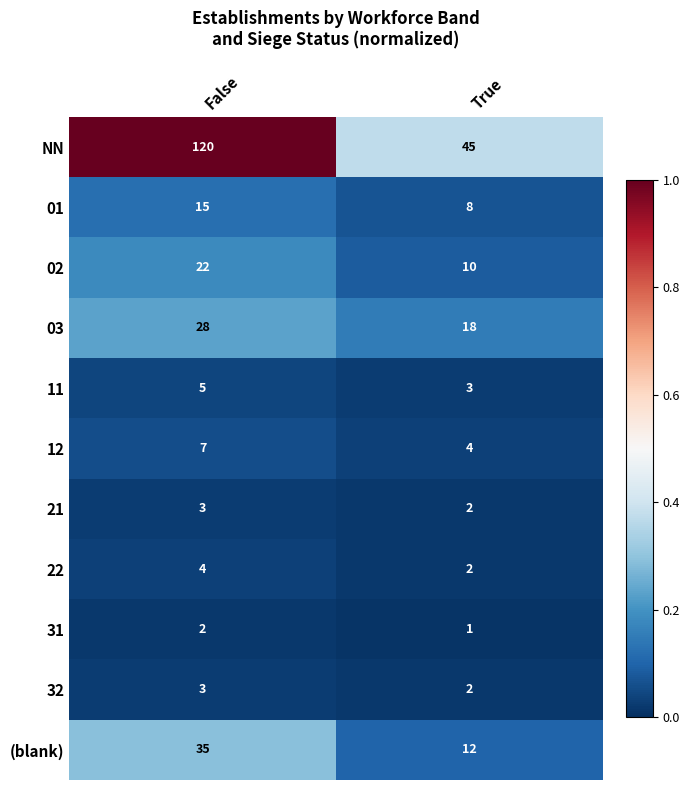

At which label does 11 reach its peak?

False